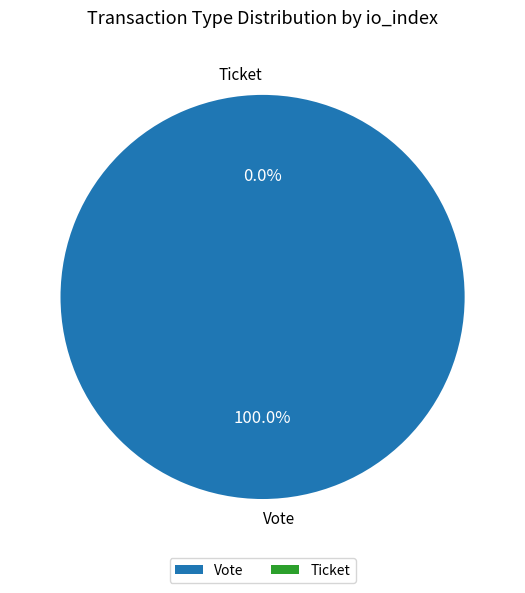

Which has a higher value, Ticket or Vote?

Vote